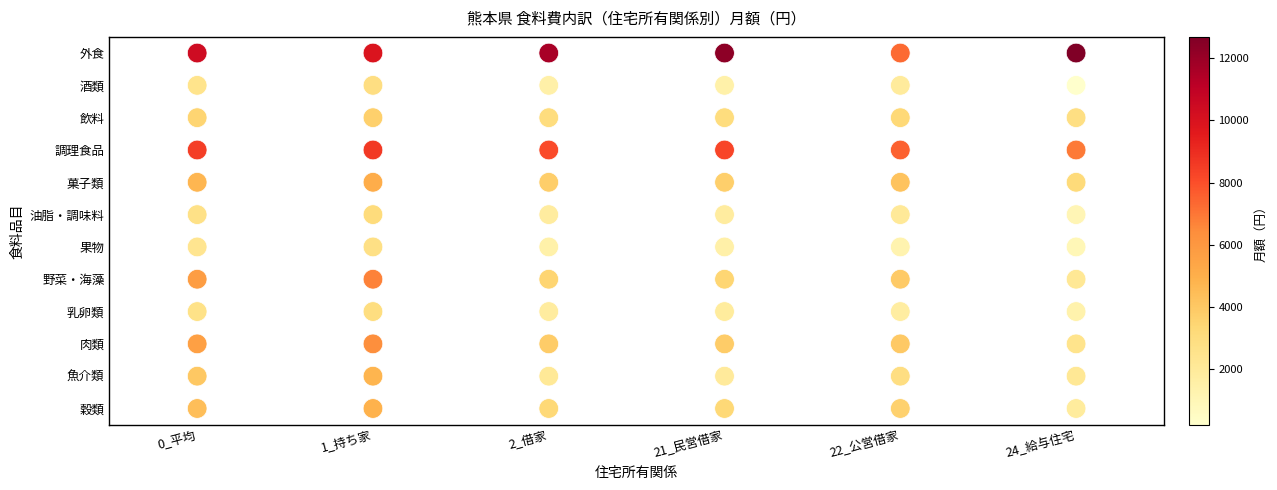

The 酒類 series shows 4 at 1_持ち家. True or false?

False